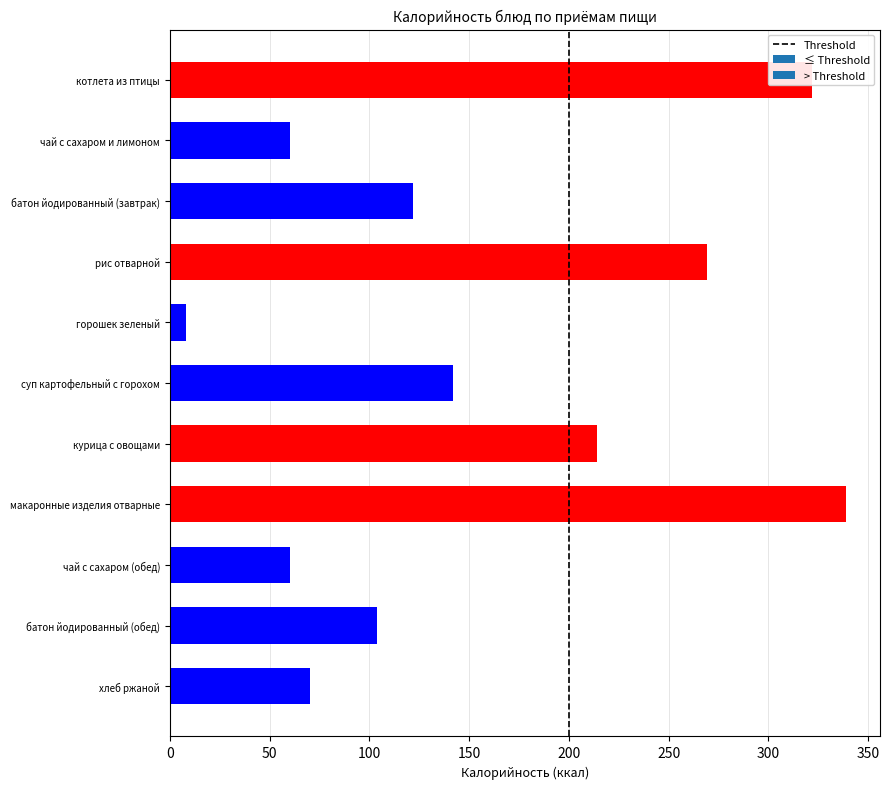

Is it true that the value at батон йодированный (обед) is 104?

True